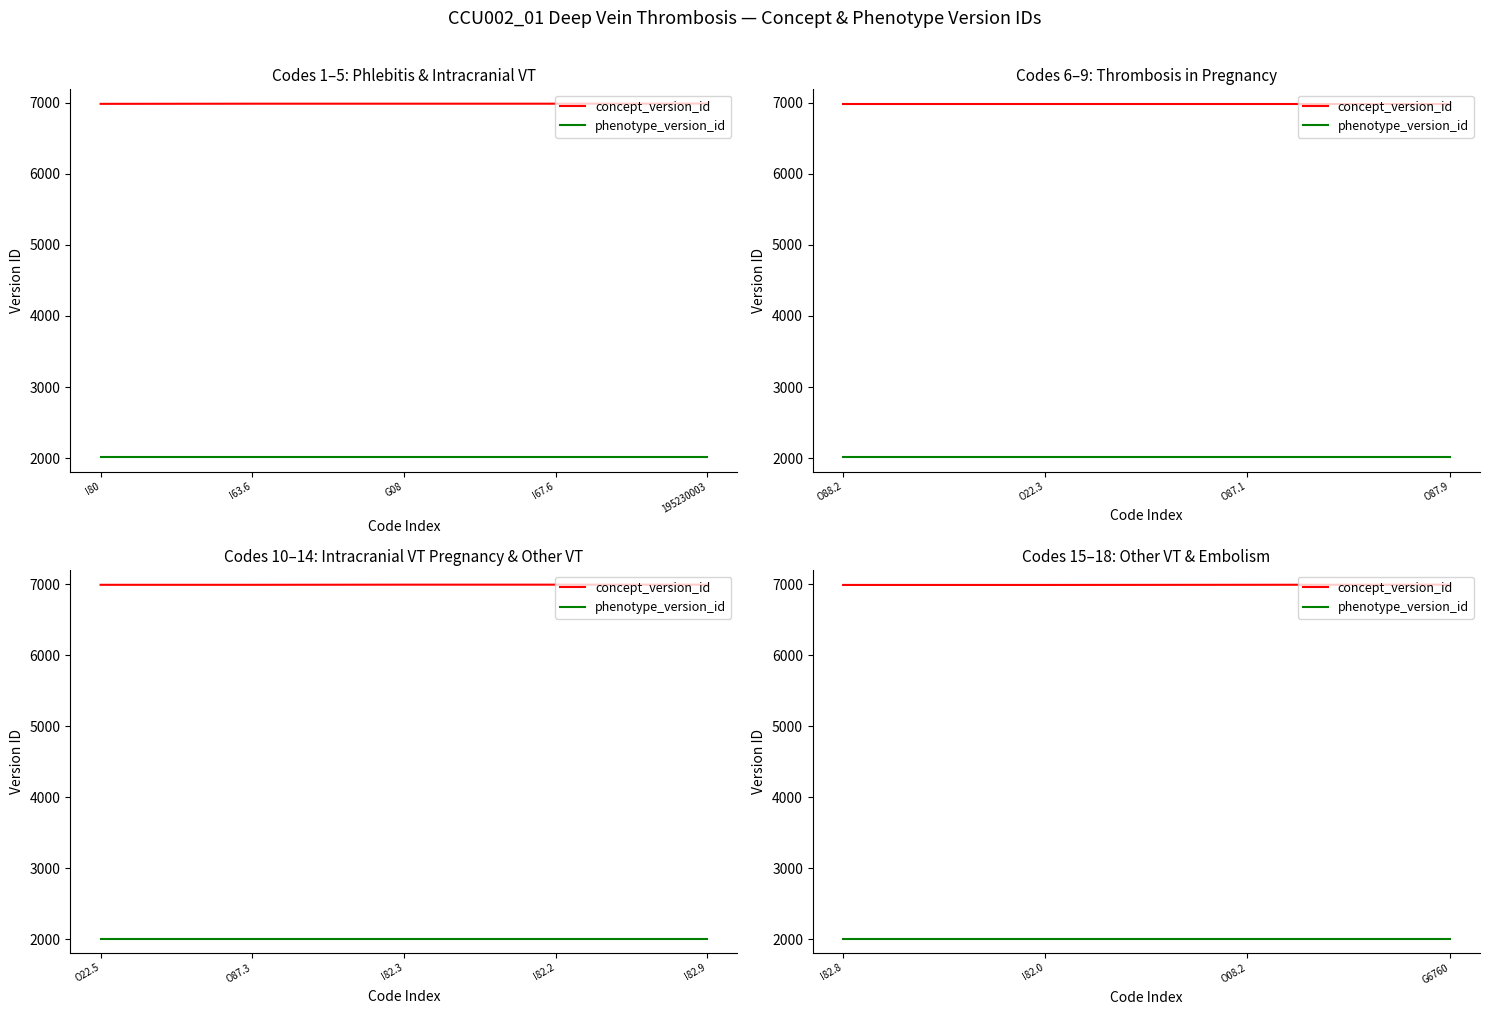

The value of concept_version_id at I82.8 is 6992. True or false?

True